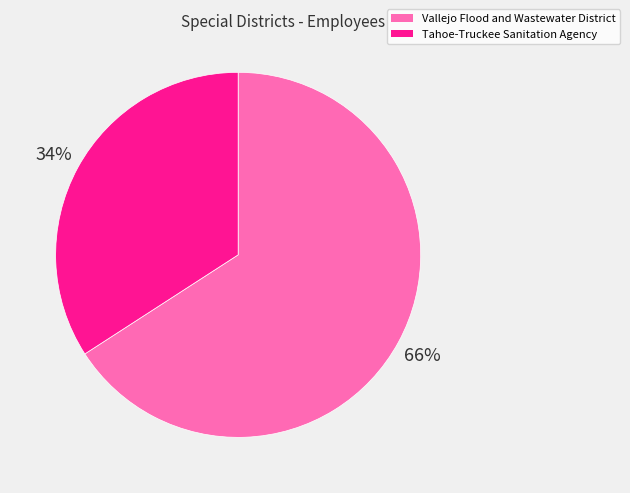

Between Tahoe-Truckee Sanitation Agency and Vallejo Flood and Wastewater District, which is larger?

Vallejo Flood and Wastewater District